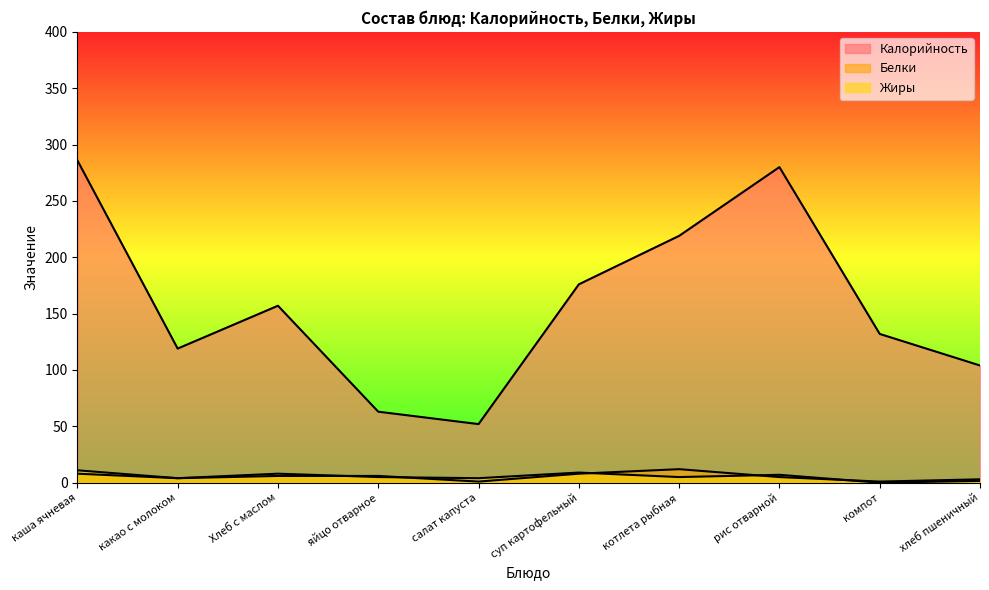

What is the label of the 7th point from the right?

яйцо отварное